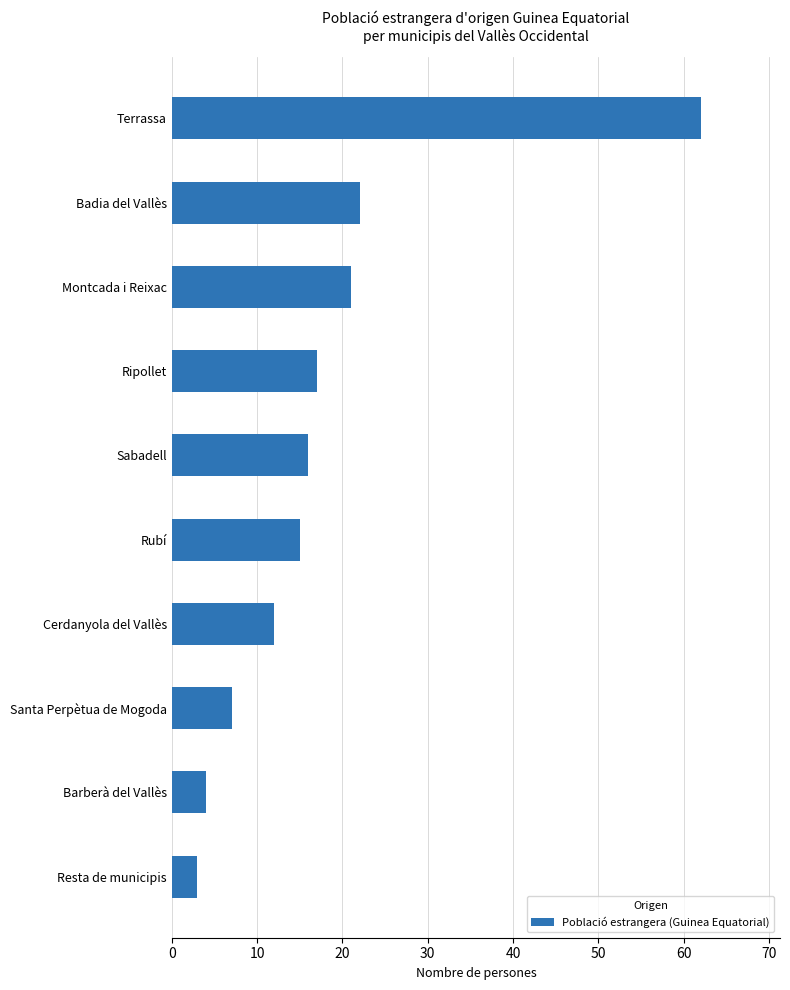

What is the change in value from Ripollet to Santa Perpètua de Mogoda?

-10